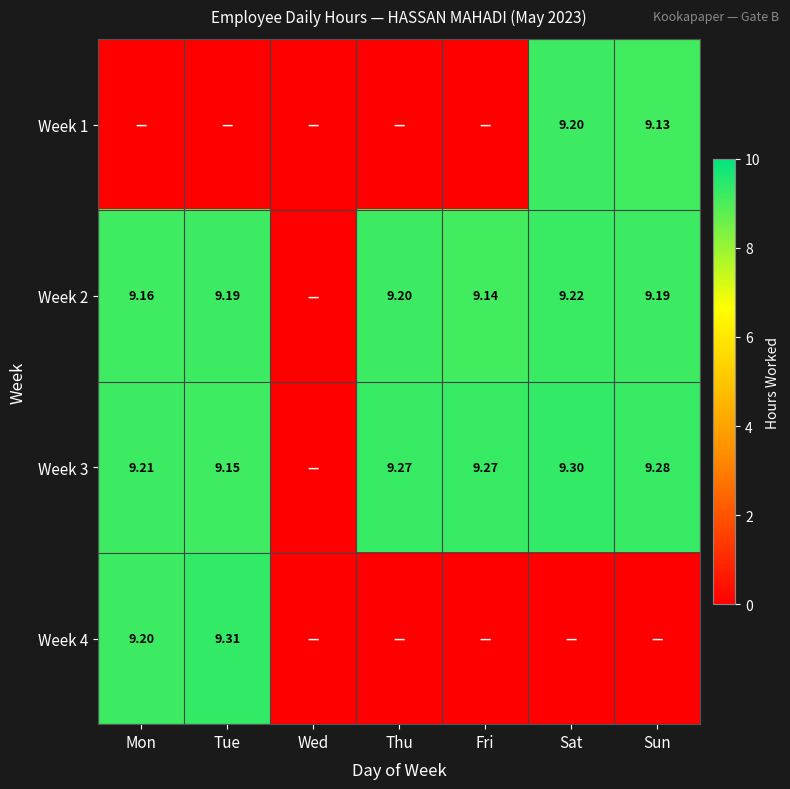

What is the difference between the Week 4 values at Wed and Tue?

9.3